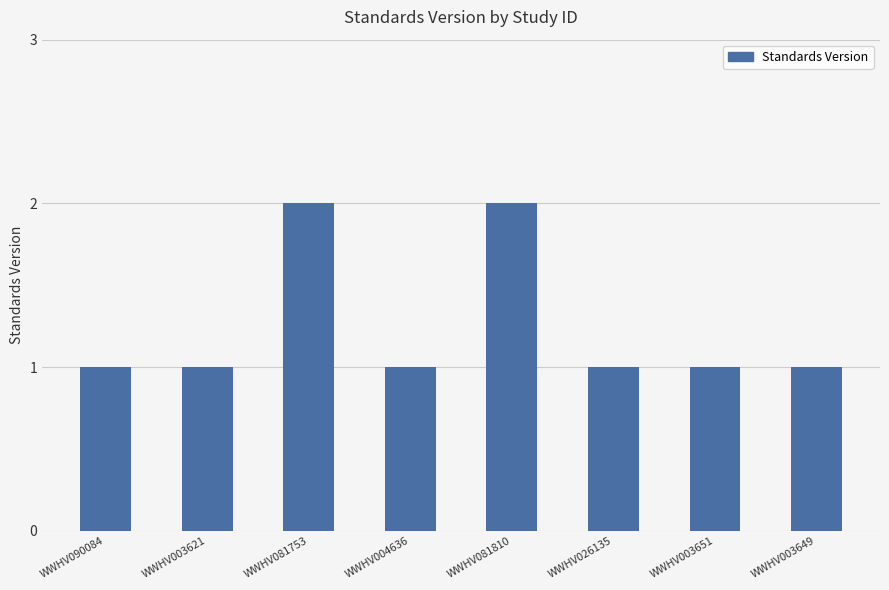

What is the sum of the values at WWHV003621 and WWHV090084?

2